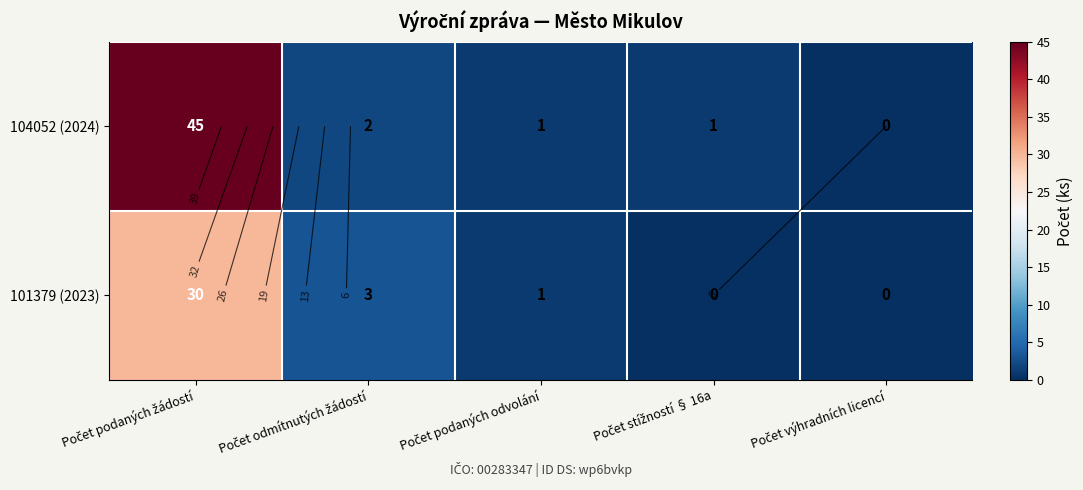

At which label does 101379 (2023) reach its minimum?

Počet stížností § 16a